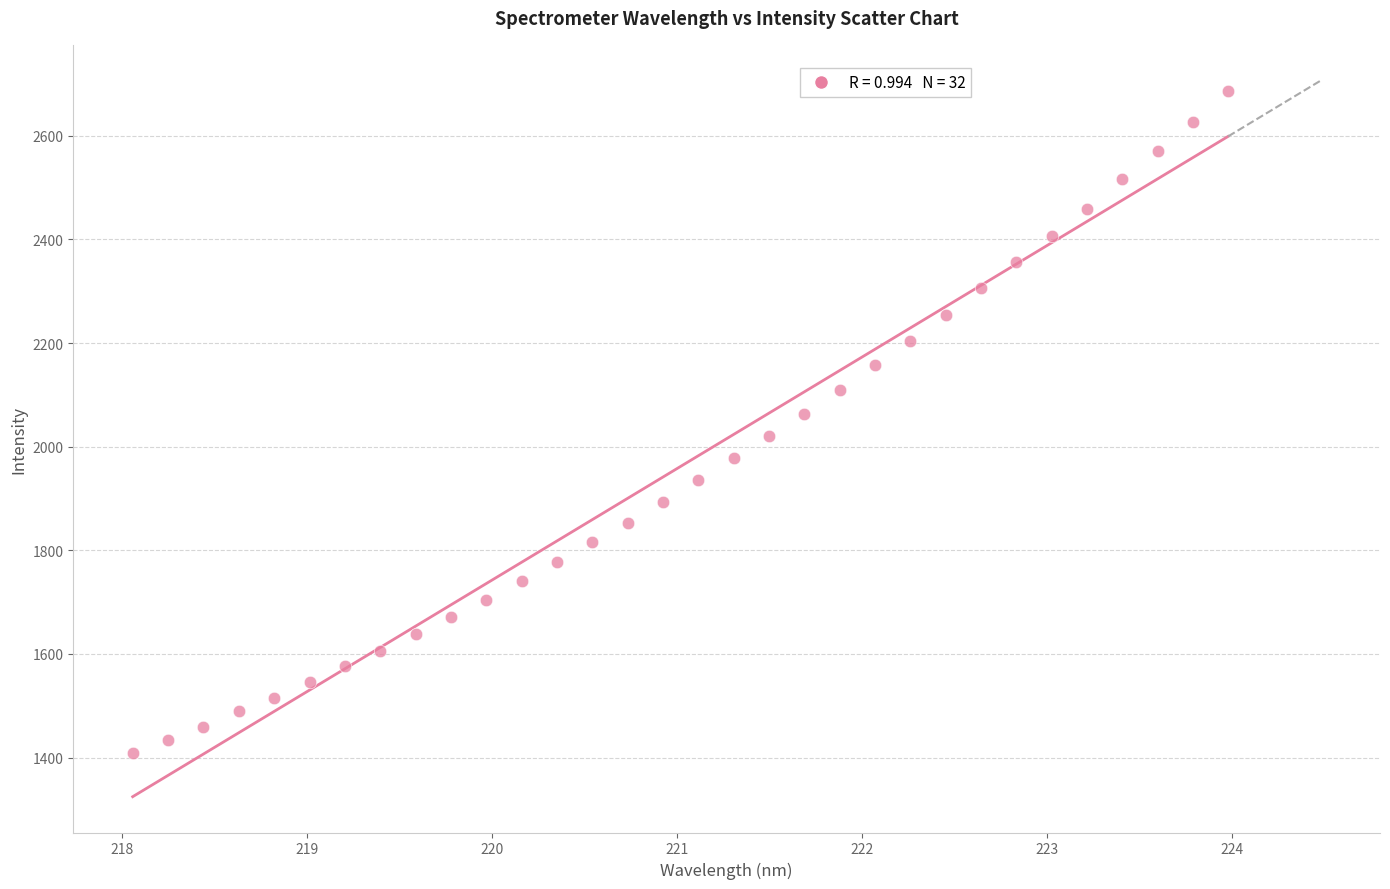

What is the range of X values (max minus min)?

5.9